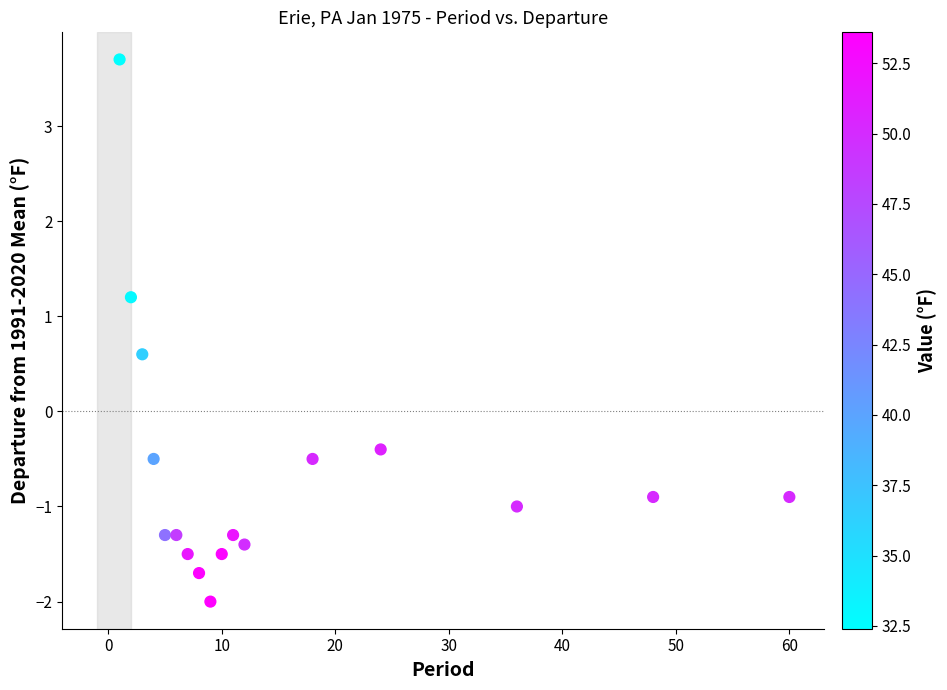

What is the range of X values (max minus min)?

59.0